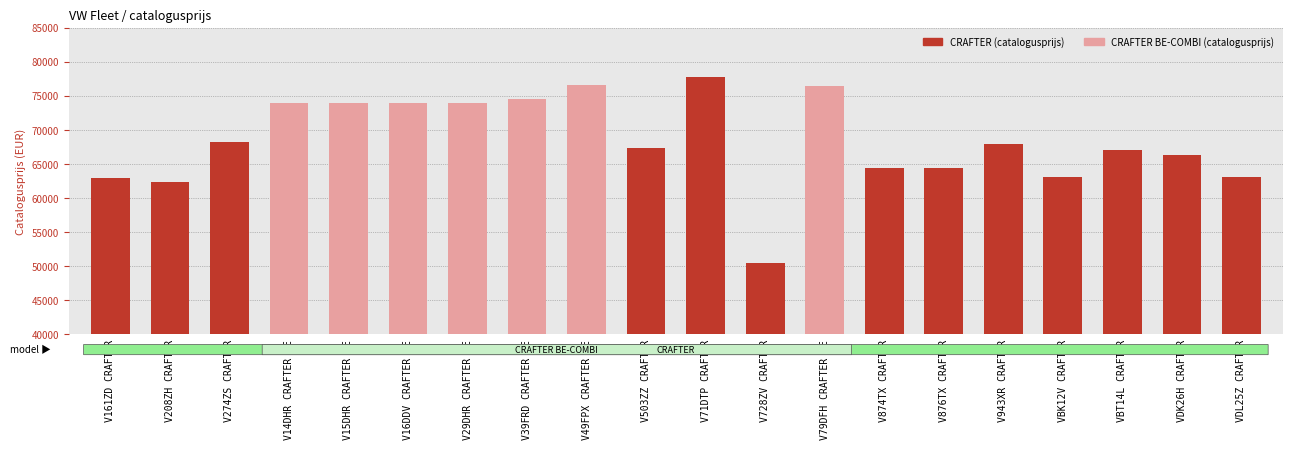

What is the sum of all values?

1368166